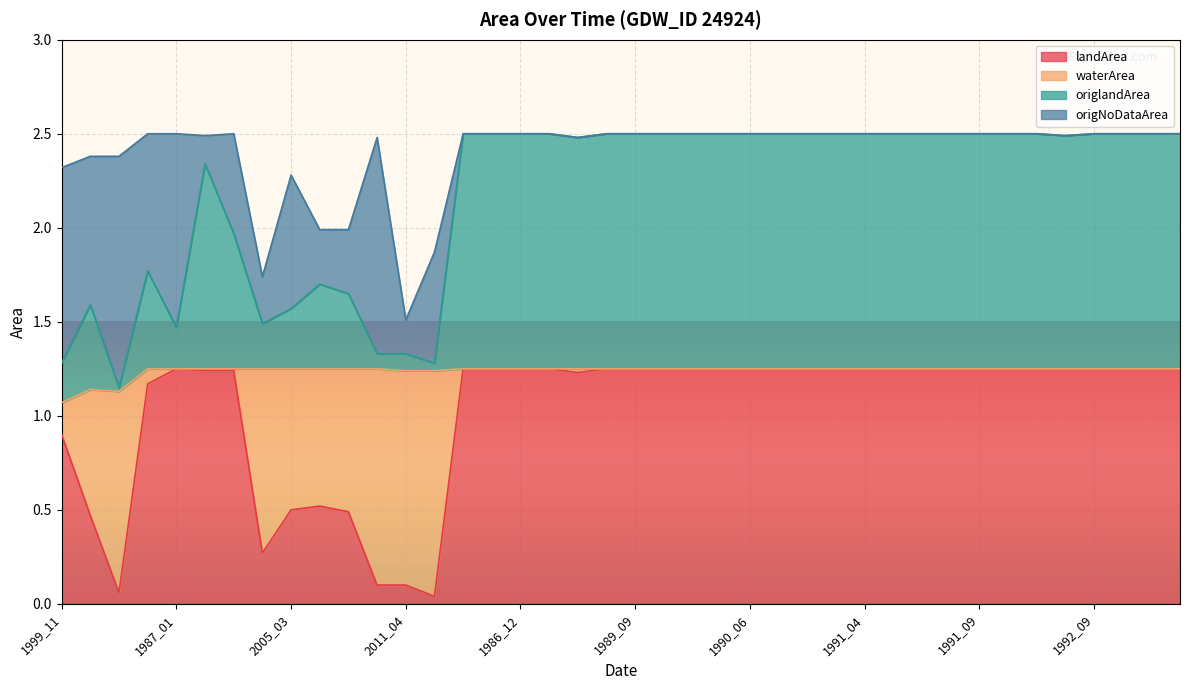

Does the chart display data point markers on the line(s)?

No